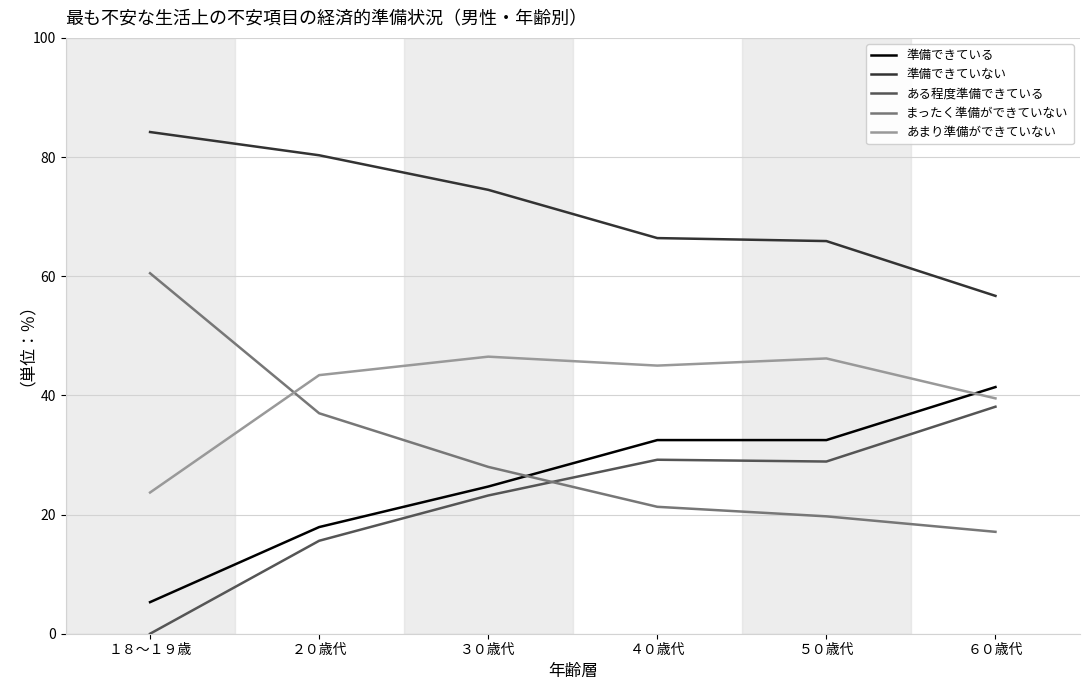

What position from the right is ５０歳代?

2